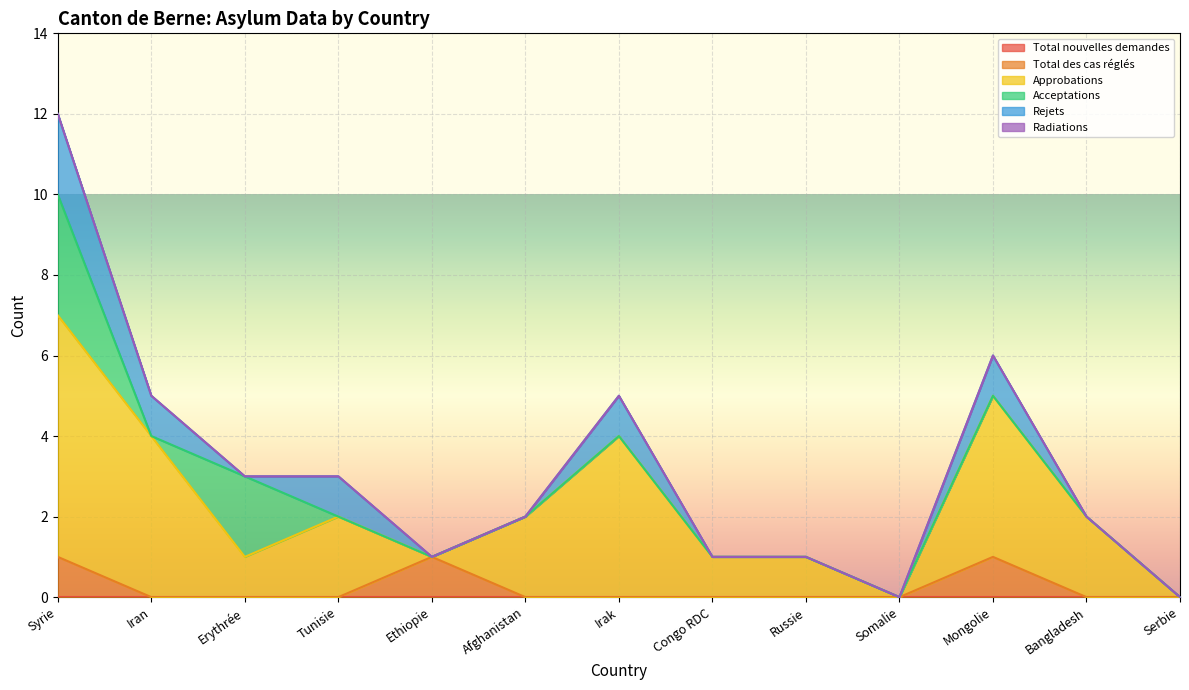

True or false: Radiations and Total nouvelles demandes intersect in this chart.

False